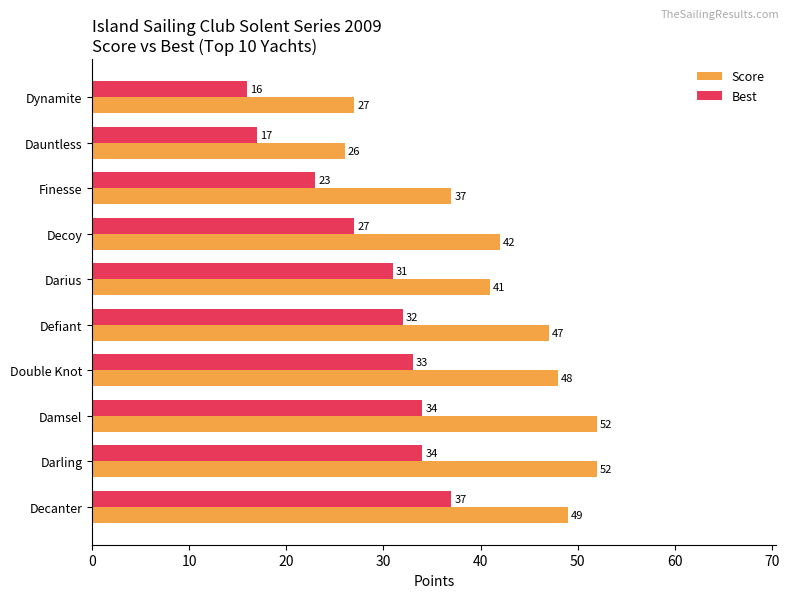

Which series has the largest total across all categories?

Score